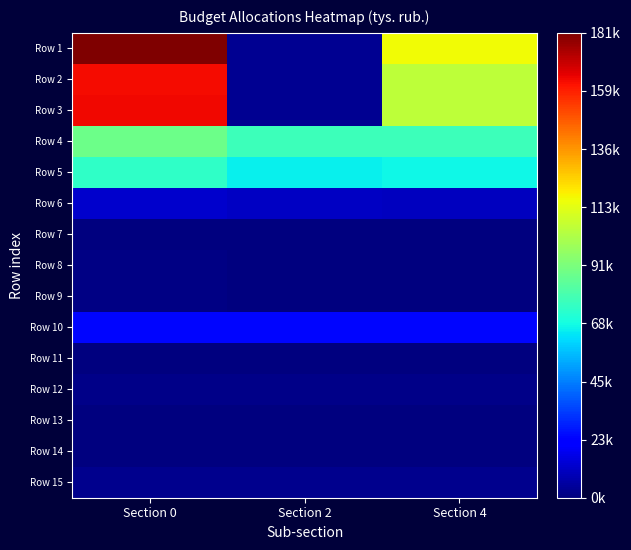

At Section 0, list the series in order from largest to smallest.

Row 1, Row 3, Row 2, Row 4, Row 5, Row 10, Row 6, Row 15, Row 12, Row 9, Row 8, Row 11, Row 14, Row 13, Row 7